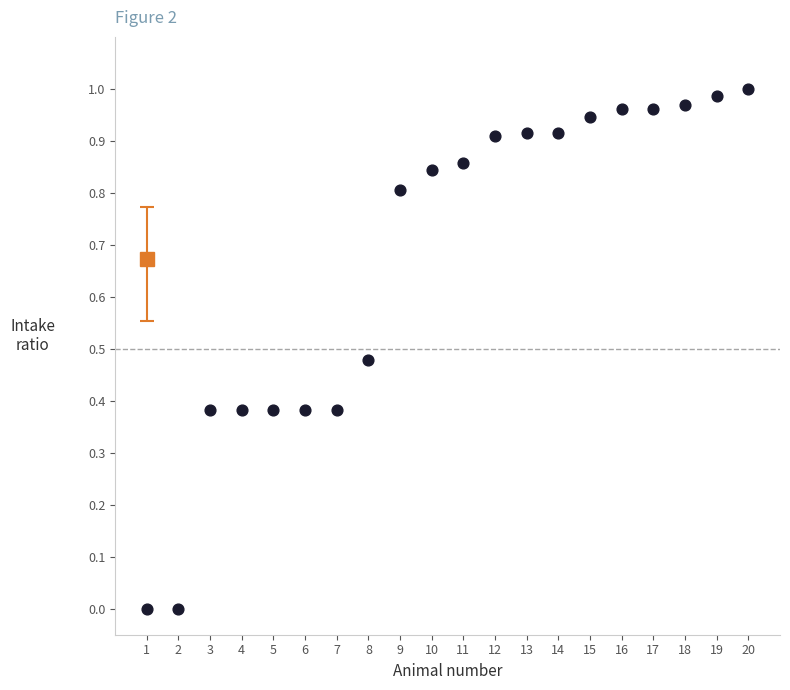

What is the range of X values (max minus min)?

19.0